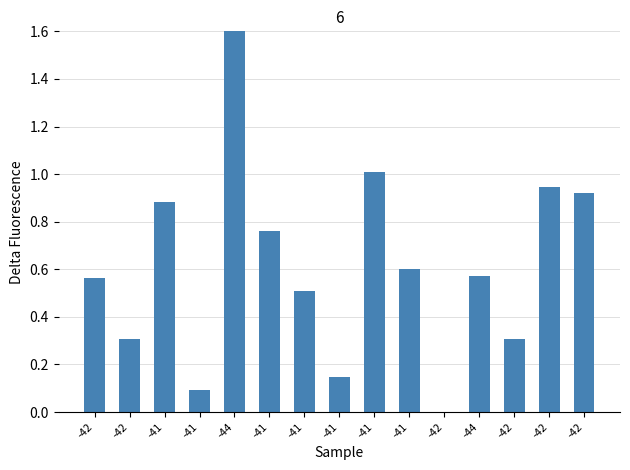

Reading right to left, extract all data points from this chart.

-42=0.9	-42=0.9	-42=0.3	-44=0.6	-42=0.0	-41=0.6	-41=1.0	-41=0.1	-41=0.5	-41=0.8	-44=1.6	-41=0.1	-41=0.9	-42=0.3	-42=0.6